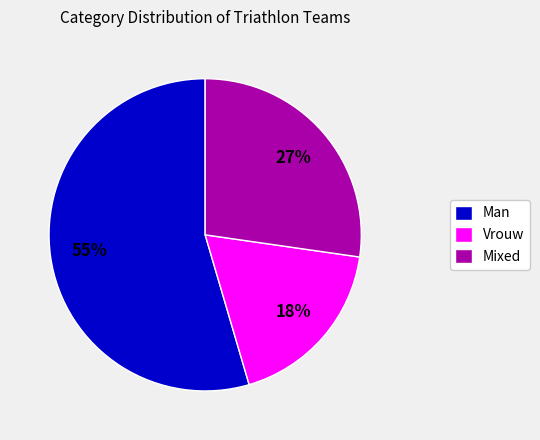

Does any single category account for the majority?

Yes